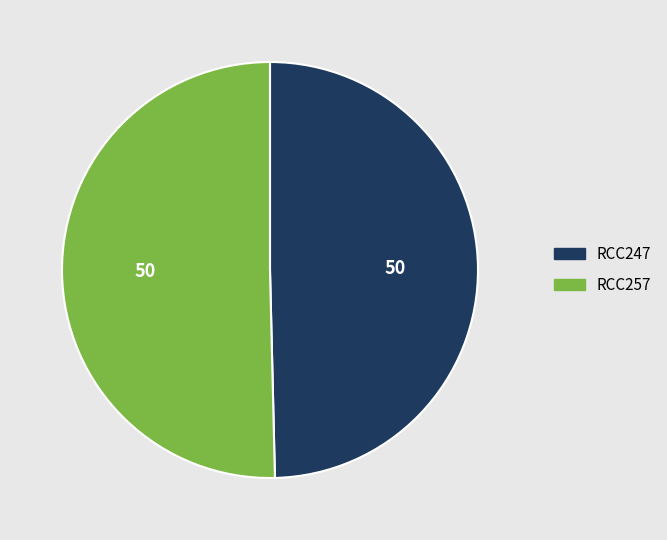

Which has a higher value, RCC247 or RCC257?

RCC257